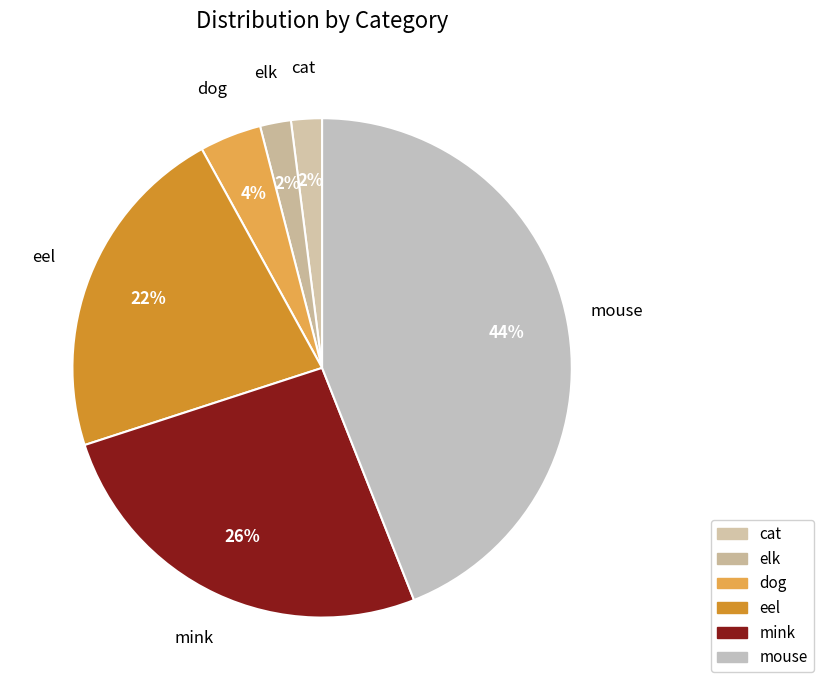

To the nearest percent, what is the difference between the dog and mink slice percentages?

22%